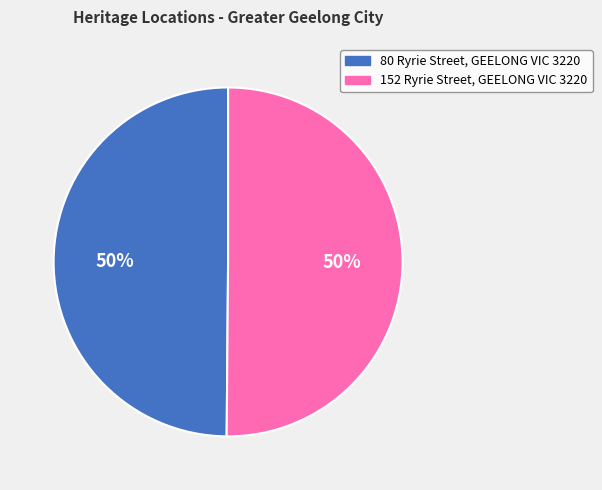

To the nearest percent, what percentage of the pie is 80 Ryrie Street, GEELONG VIC 3220?

50%